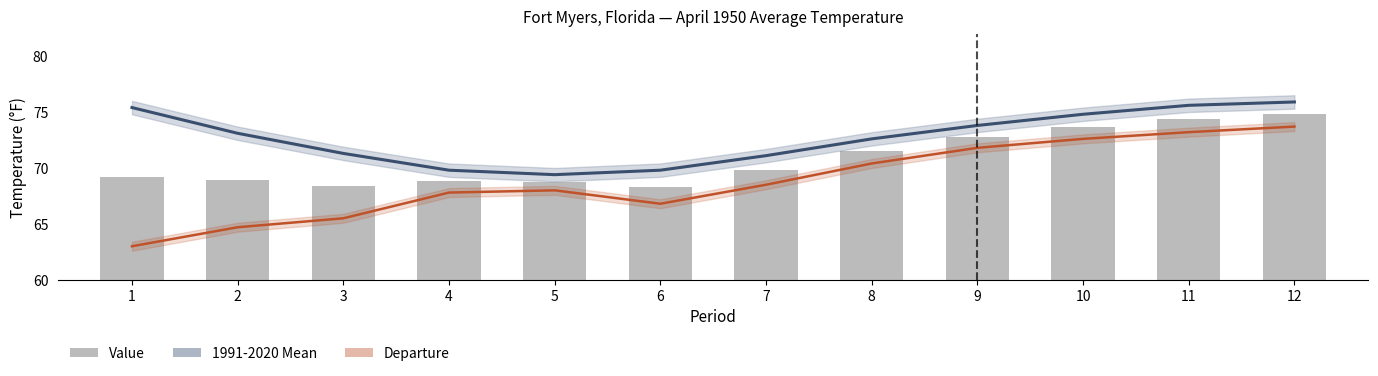

What is the difference between the highest and lowest values at 8?

2.2